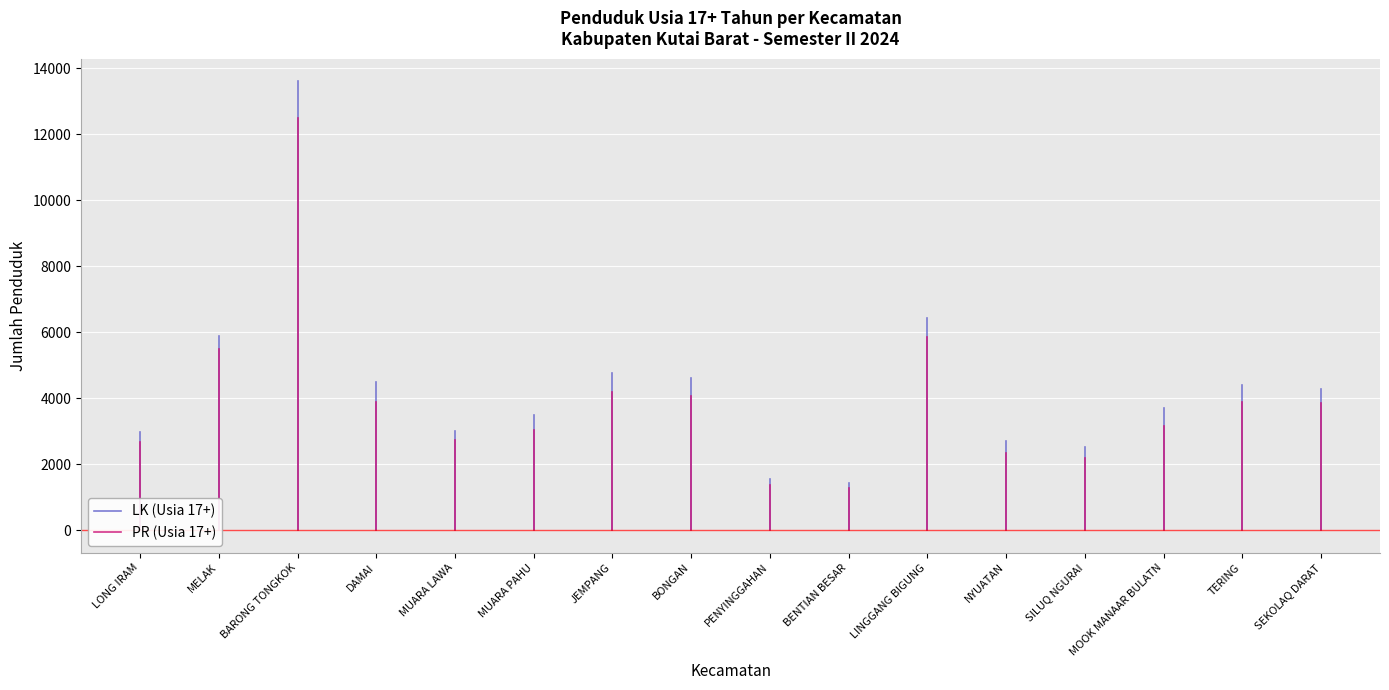

Rank the series by their average value, from highest to lowest.

LK (Usia 17+), PR (Usia 17+)